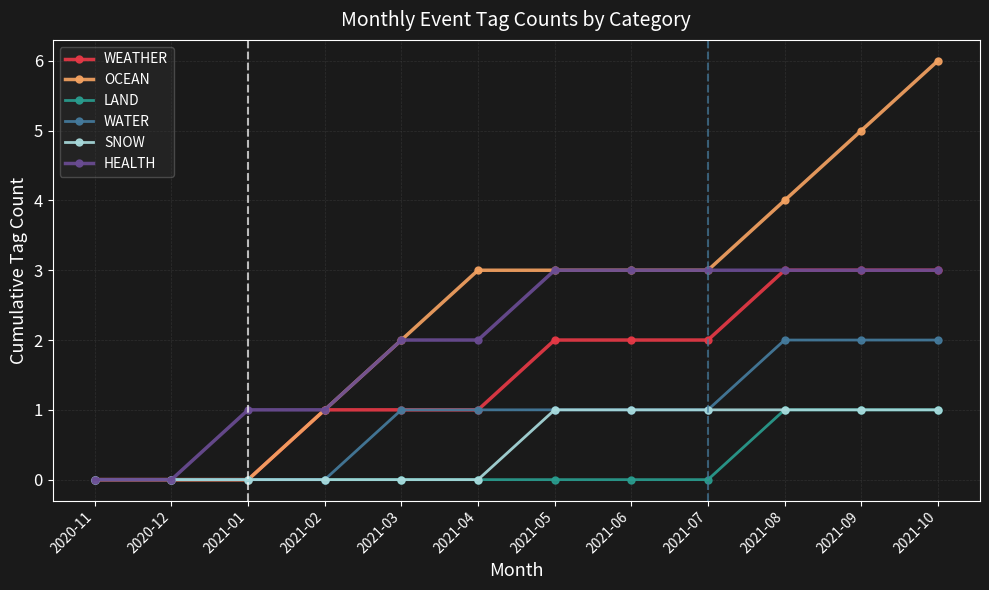

True or false: WEATHER has a value of -2 at 2020-11.

False